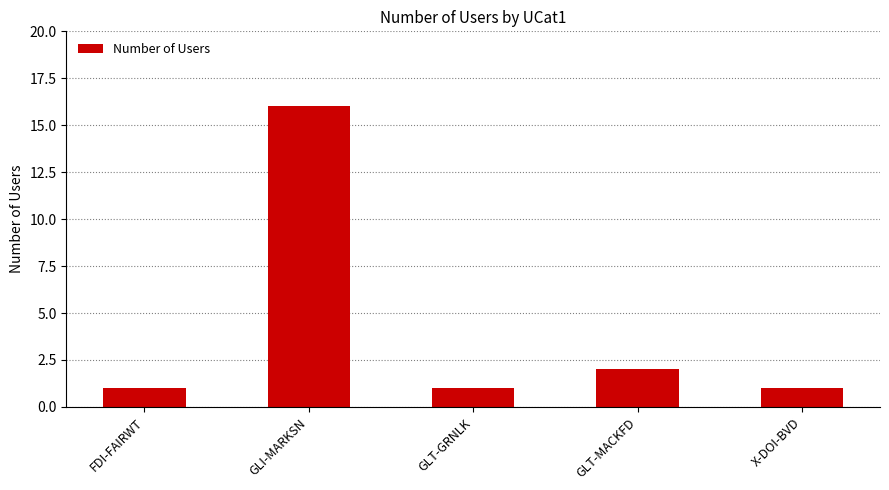

Approximately how many times larger is the value at FDI-FAIRWT compared to X-DOI-BVD?

1.0